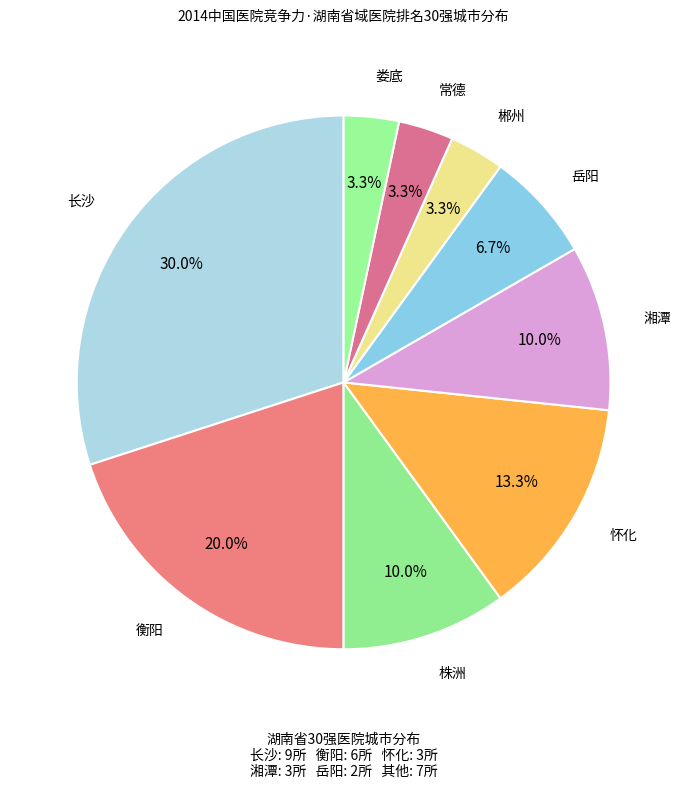

Is there any slice that represents more than half of the pie?

No